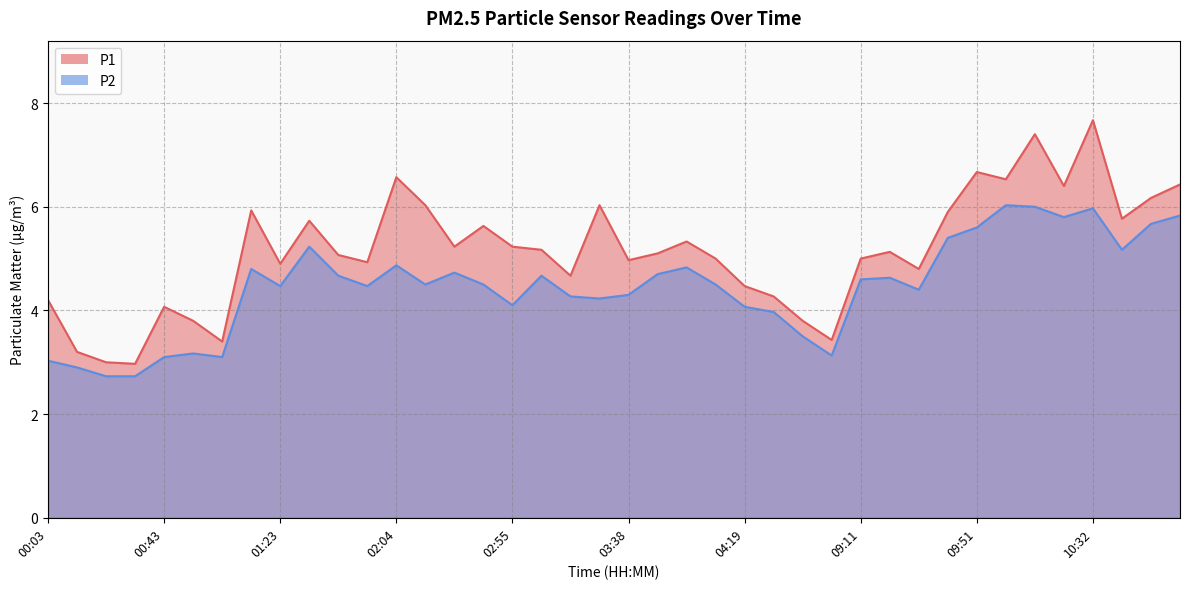

How many series are shown in this chart?

2